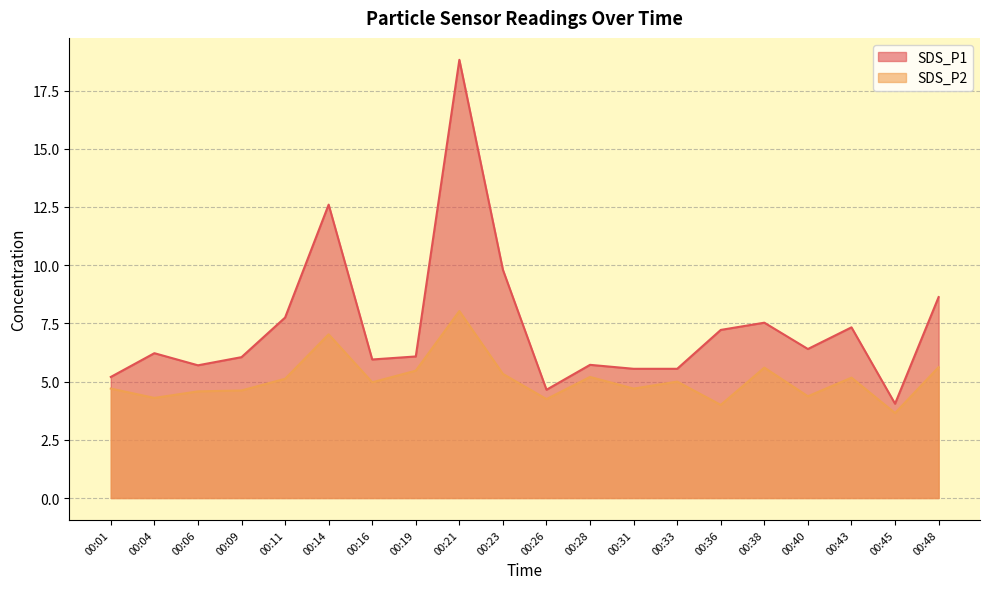

Rank the series by their maximum value, from lowest to highest.

SDS_P2, SDS_P1